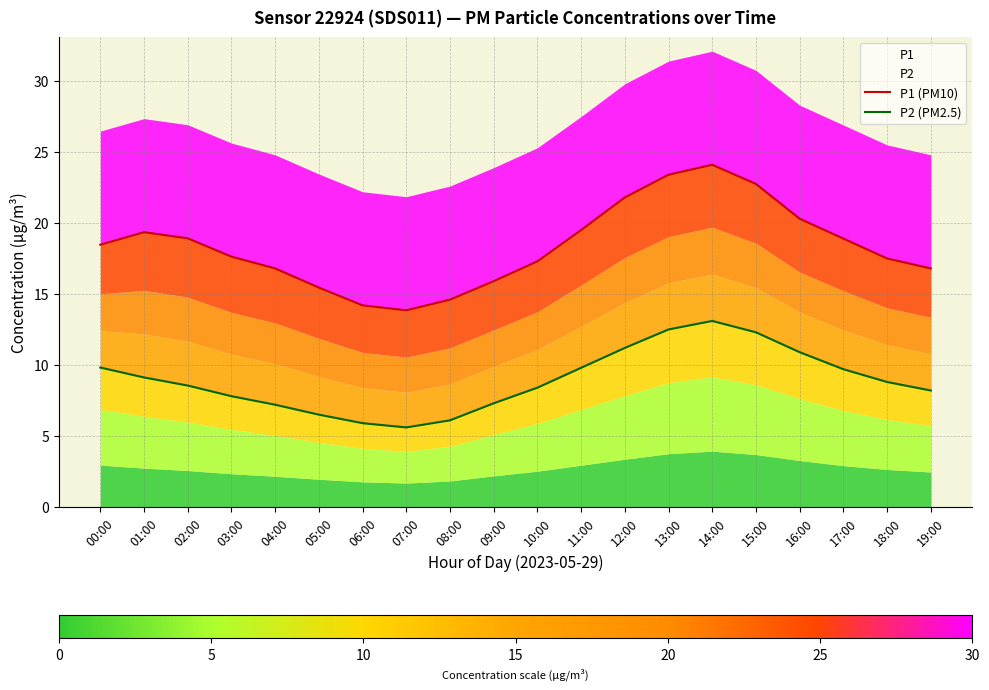

Which series has the largest total across all categories?

P1 (PM10)